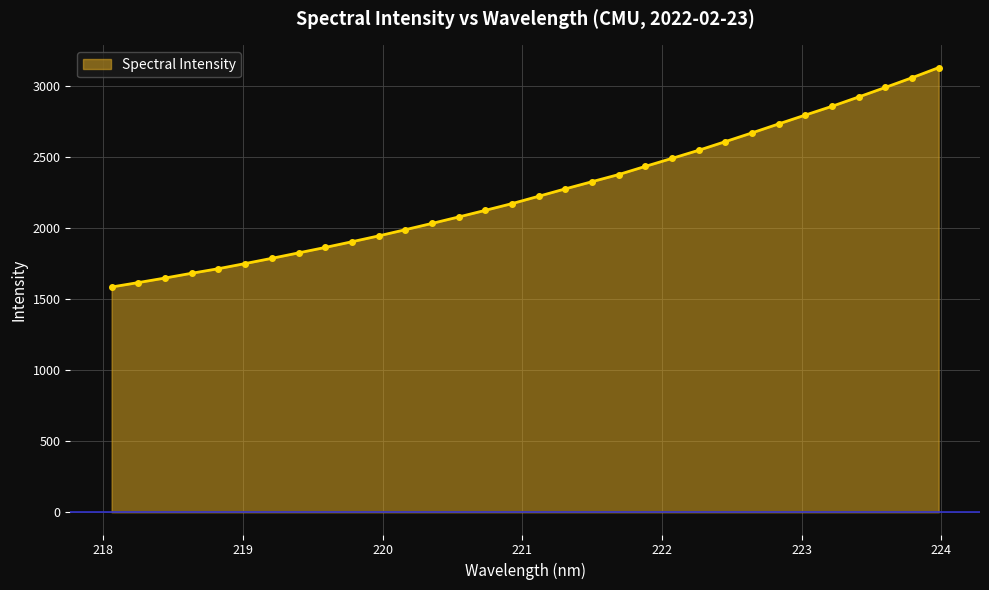

What is the sum of all values?

72118.1